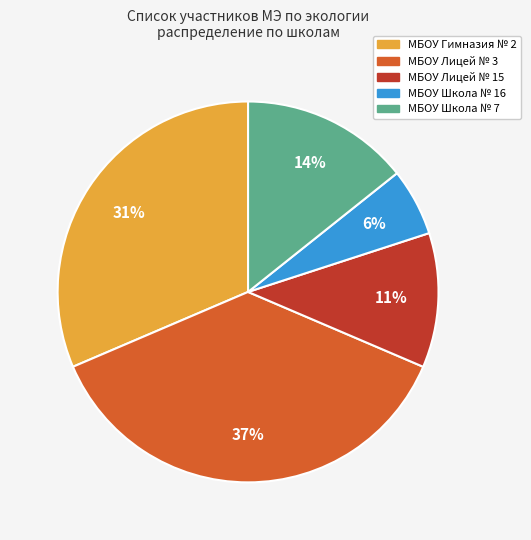

To the nearest percent, what percentage of the pie is МБОУ Школа № 7?

14%